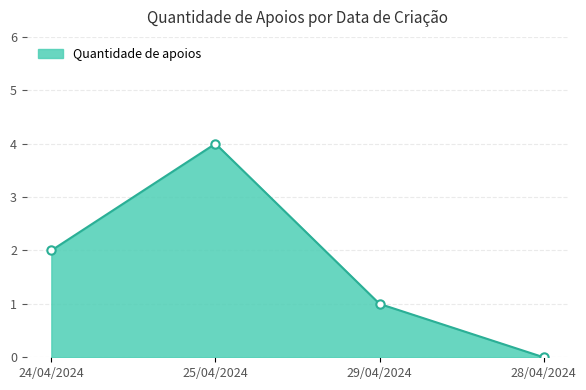

List the labels in order of value, largest first.

25/04/2024, 24/04/2024, 29/04/2024, 28/04/2024